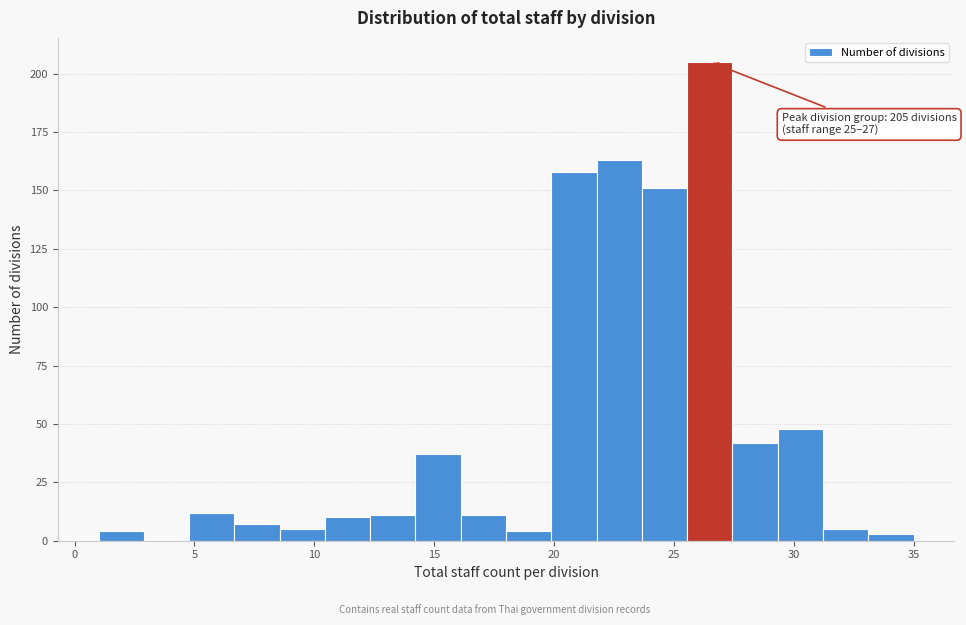

Around what value on the x-axis is the tallest bar? Give the approximate position of its centre, as read against the axis.

26.5